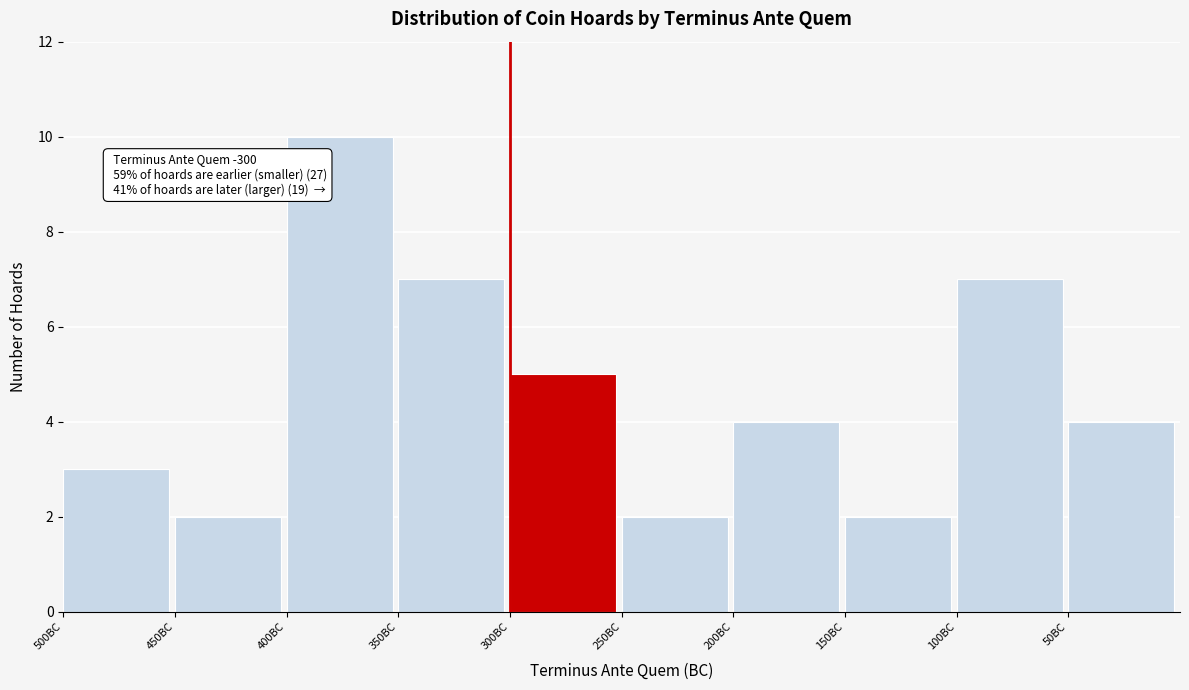

Reading left to right, what are all the values shown in this chart?

500BC=3	450BC=2	400BC=10	350BC=7	300BC=5	250BC=2	200BC=4	150BC=2	100BC=7	50BC=4